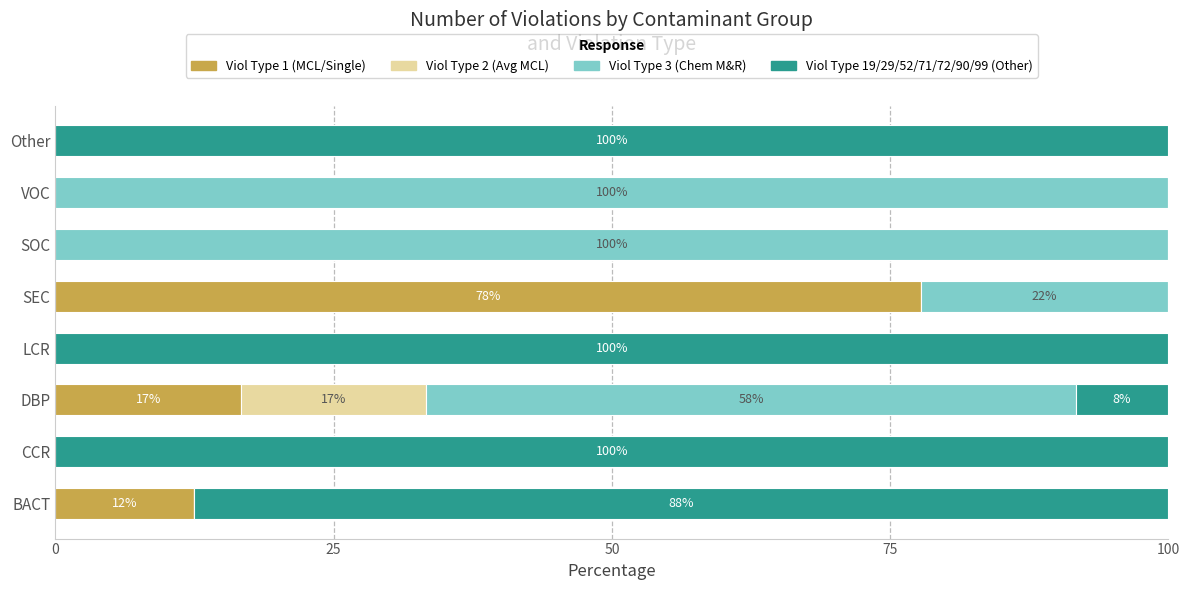

The value of Viol Type 1 (MCL/Single) at BACT is 12.5. True or false?

True